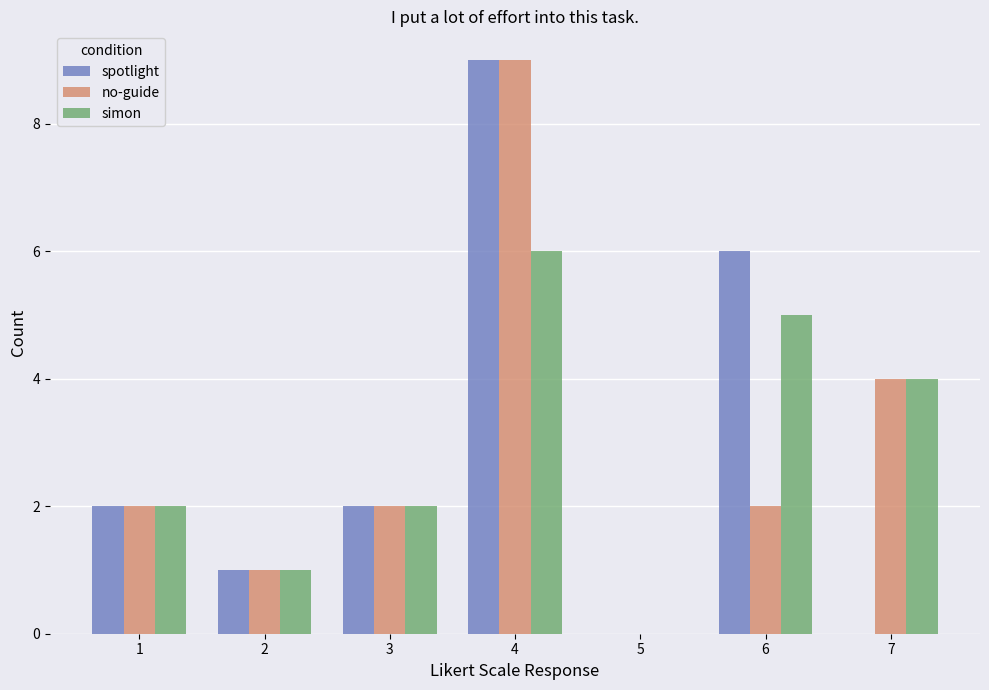

What is the sum of all no-guide values?

20